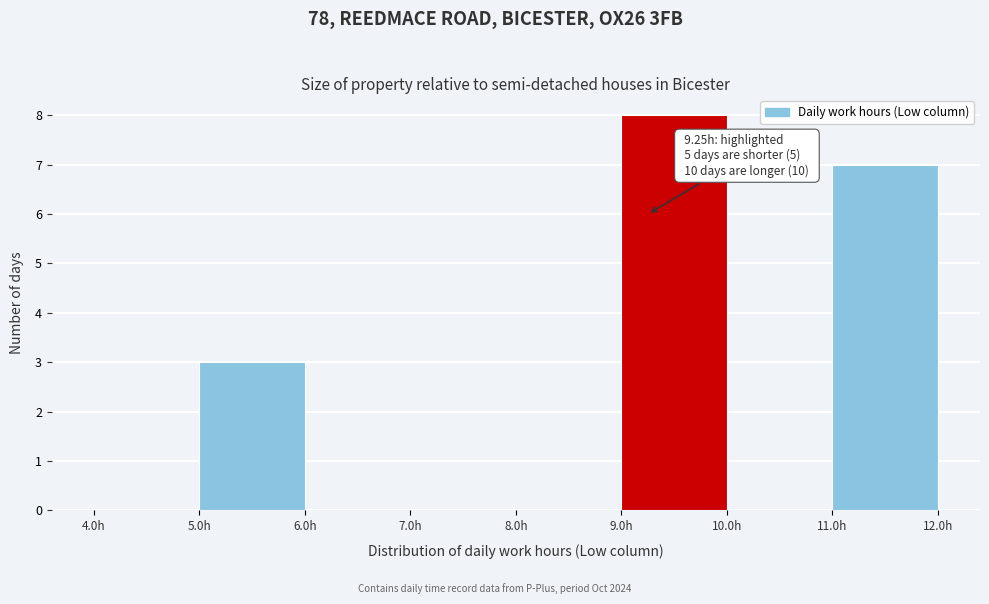

Over which range of the x-axis is the bar tallest?

9 to 10